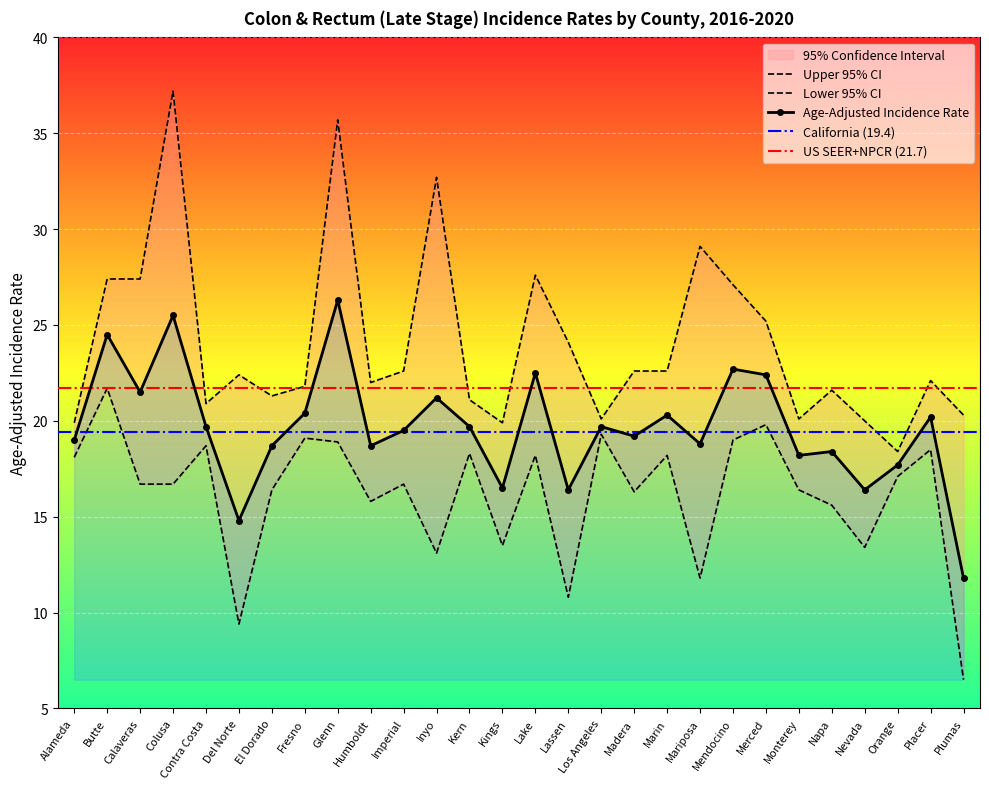

Which has a higher value, Marin or Orange?

Marin